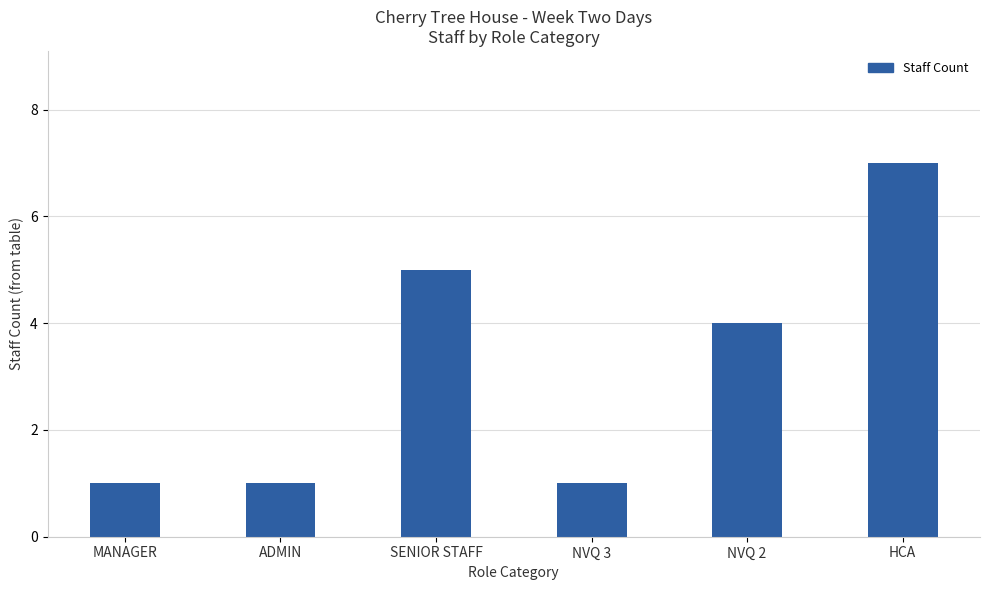

How many series are shown in this chart?

1